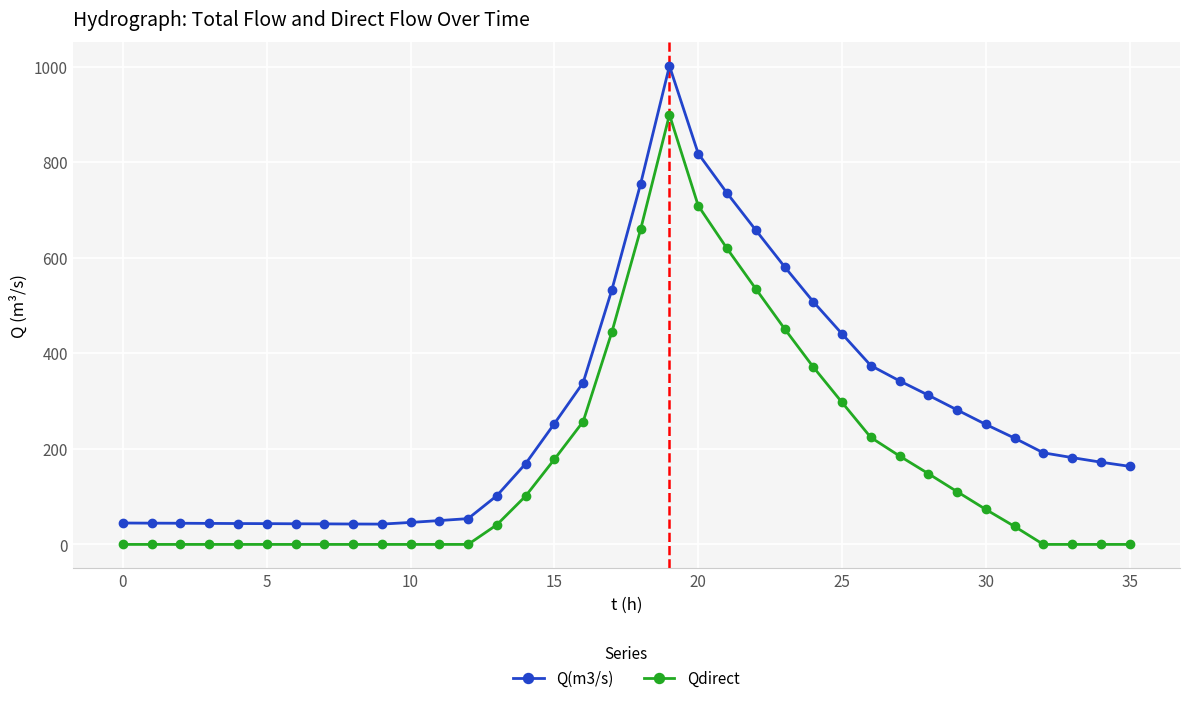

True or false: Q(m3/s) and Qdirect intersect in this chart.

False